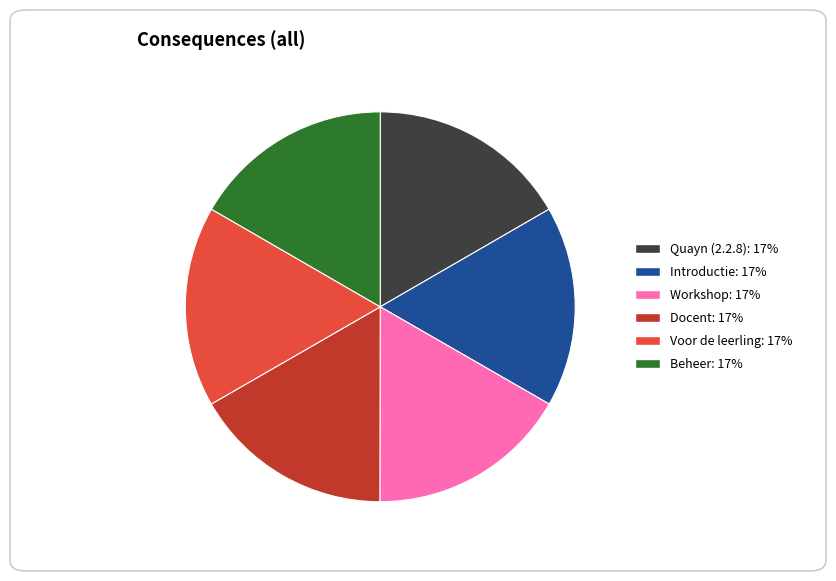

Is the sum of Workshop and Quayn (2.2.8) greater than half?

No